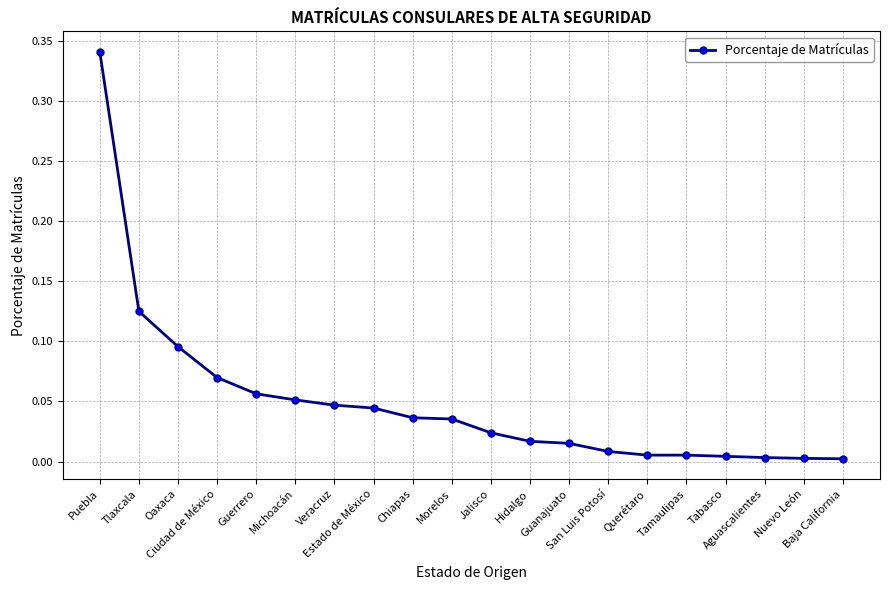

What is the sum of all values?

1.0